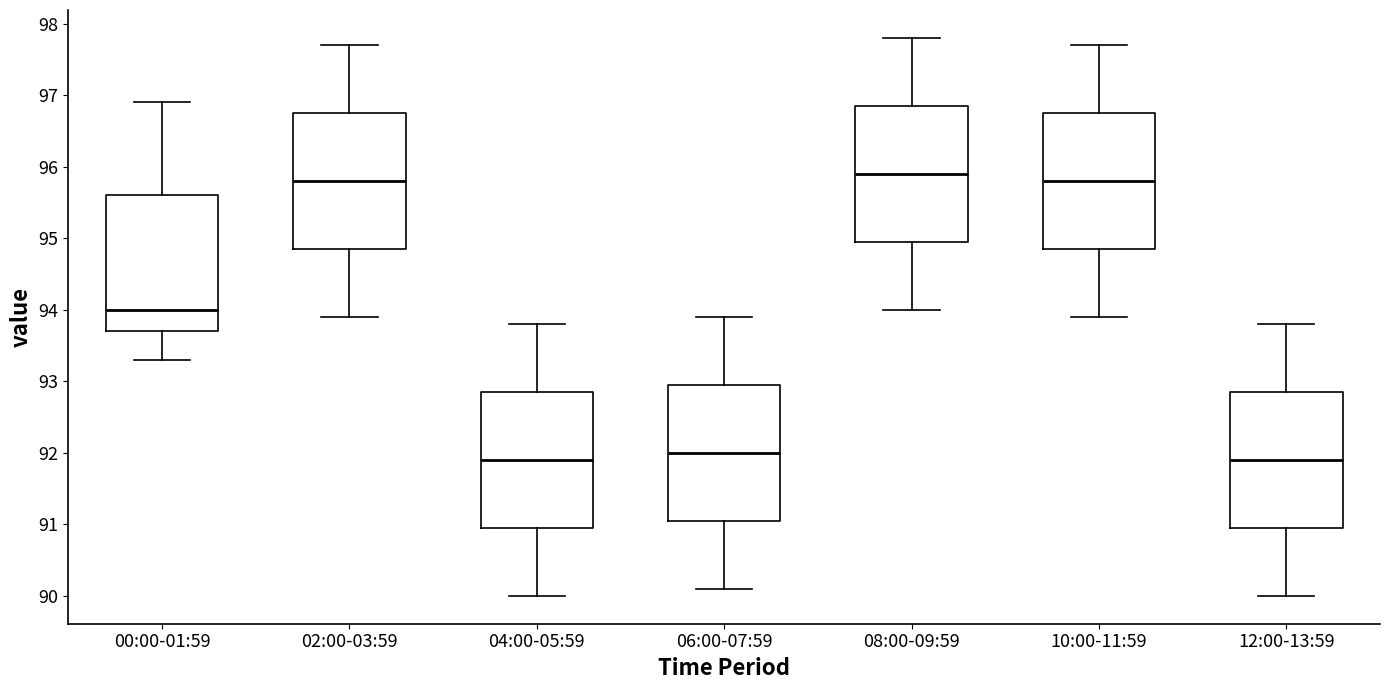

Reading left to right, read every box against the y-axis: the position of its median line, the range the box covers, and the ends of its whiskers. The values are not printed on the chart, so give them approximately, as read against the axis.

00:00-01:59: median 94.0, box 93.7 to 95.6, whiskers 93.3 to 96.9
02:00-03:59: median 95.8, box 94.9 to 96.8, whiskers 93.9 to 97.7
04:00-05:59: median 91.9, box 91.0 to 92.9, whiskers 90.0 to 93.8
06:00-07:59: median 92.0, box 91.1 to 93.0, whiskers 90.1 to 93.9
08:00-09:59: median 95.9, box 95.0 to 96.9, whiskers 94.0 to 97.8
10:00-11:59: median 95.8, box 94.9 to 96.8, whiskers 93.9 to 97.7
12:00-13:59: median 91.9, box 91.0 to 92.9, whiskers 90.0 to 93.8